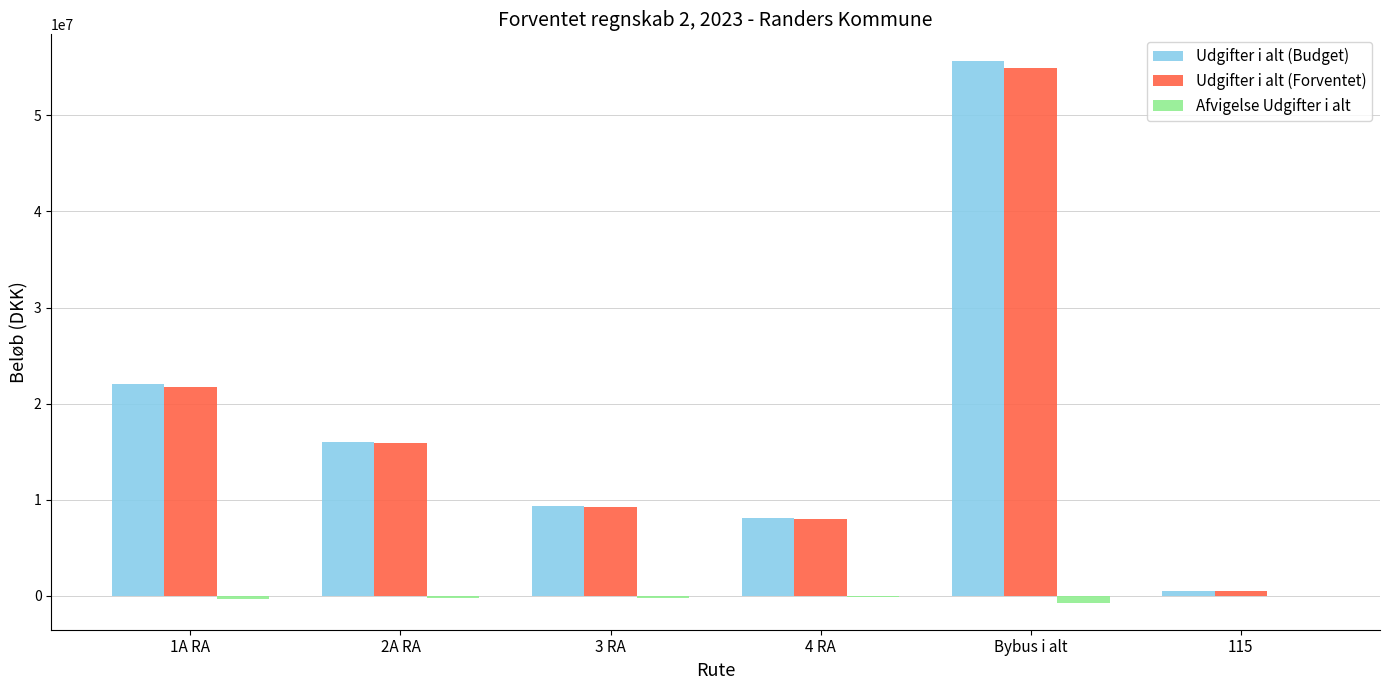

Between 1A RA and 2A RA, which series saw the biggest shift?

Udgifter i alt (Budget)